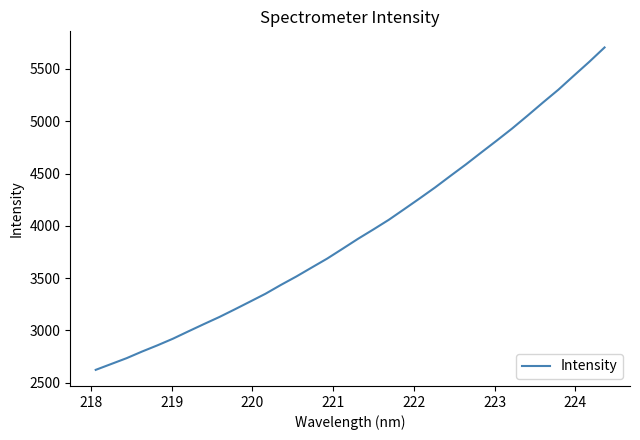

What is the minimum value shown in the chart?

2623.4